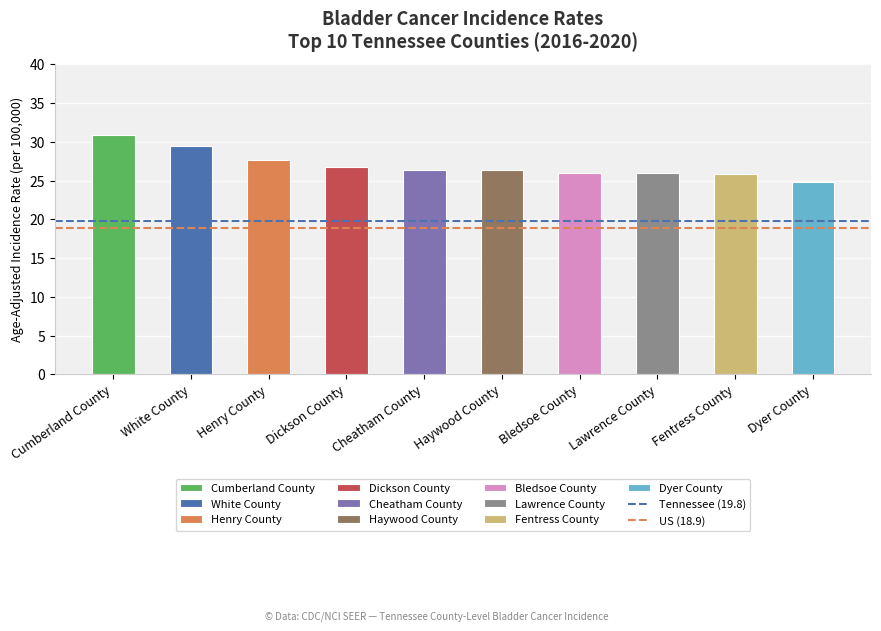

Are the bars grouped side by side (vs. stacked)?

No